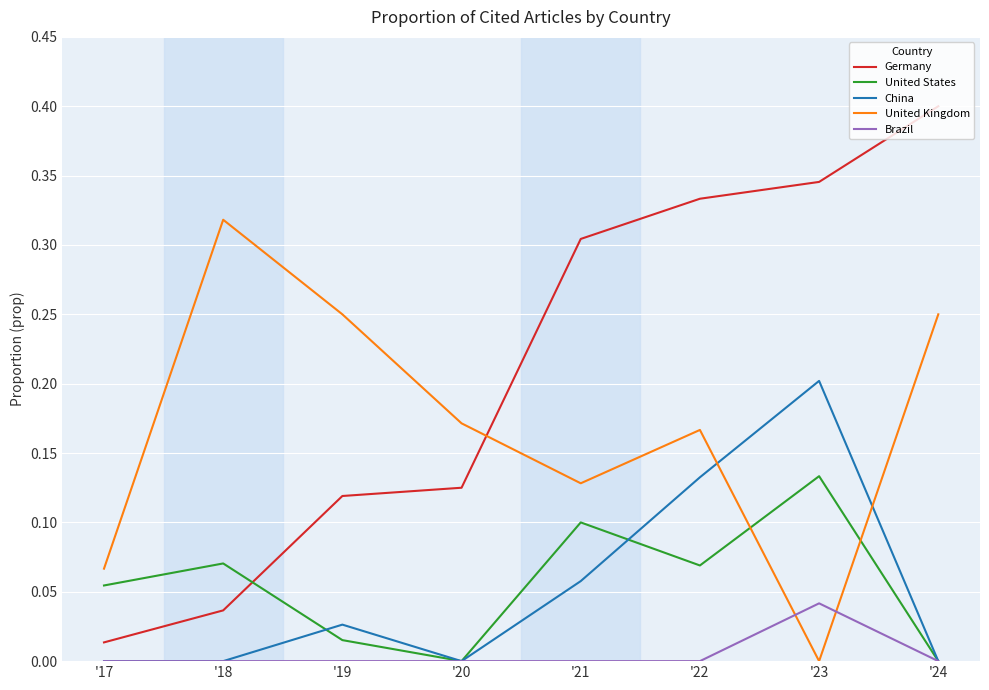

List the series in order of their peak value, highest first.

Germany, United Kingdom, China, United States, Brazil